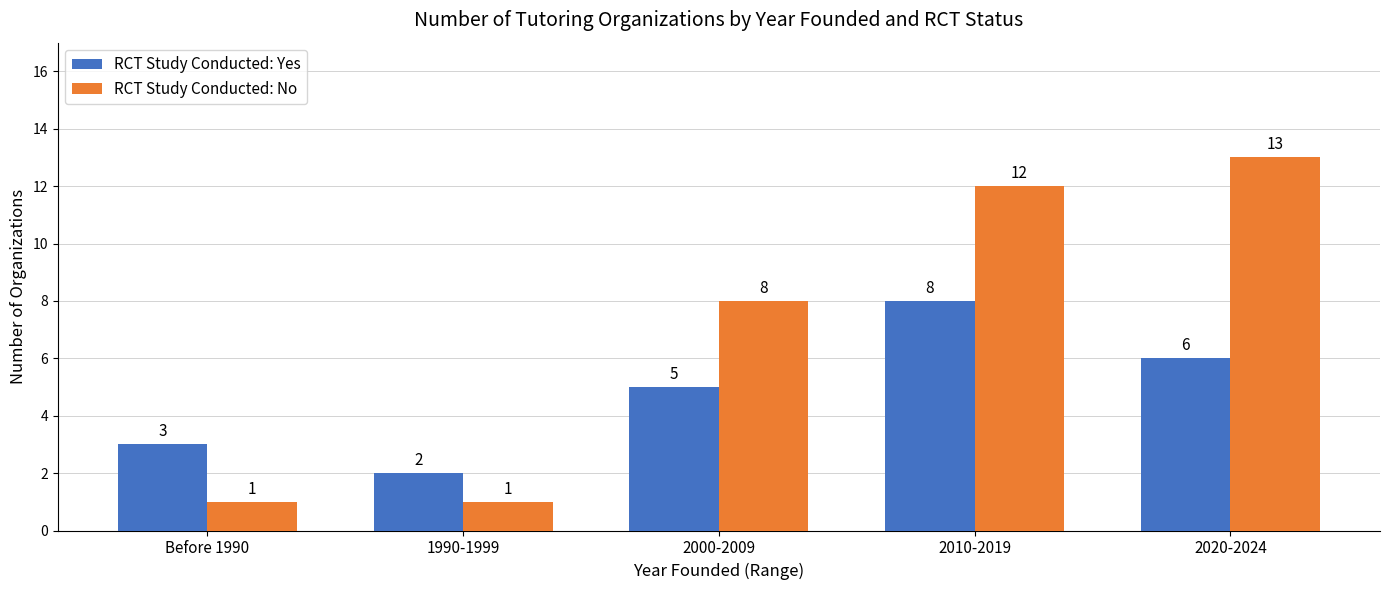

Between 1990-1999 and 2000-2009, which series saw the biggest shift?

RCT Study Conducted: No